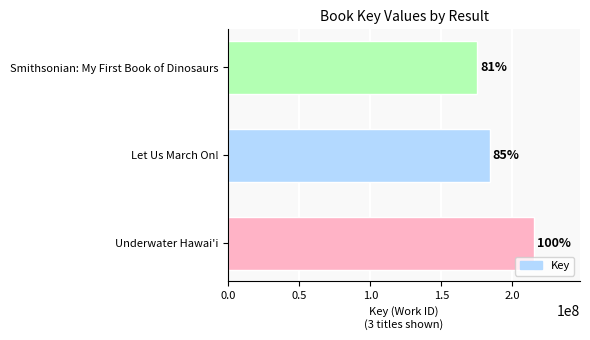

Does the chart contain any negative values?

No